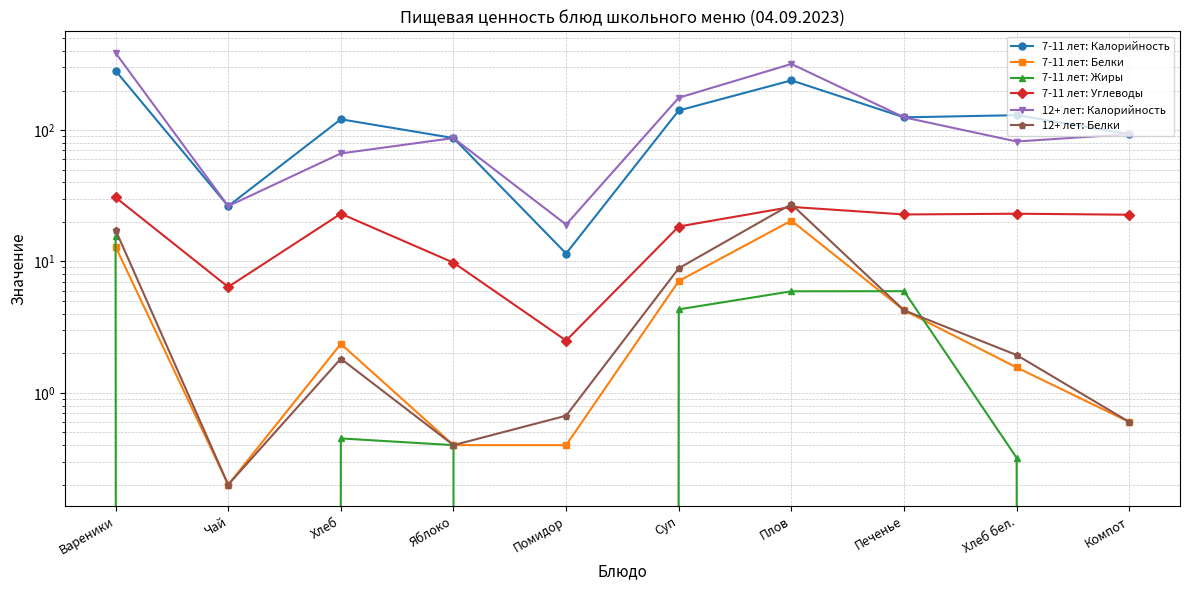

At how many categories does at least one series exceed 153?

3